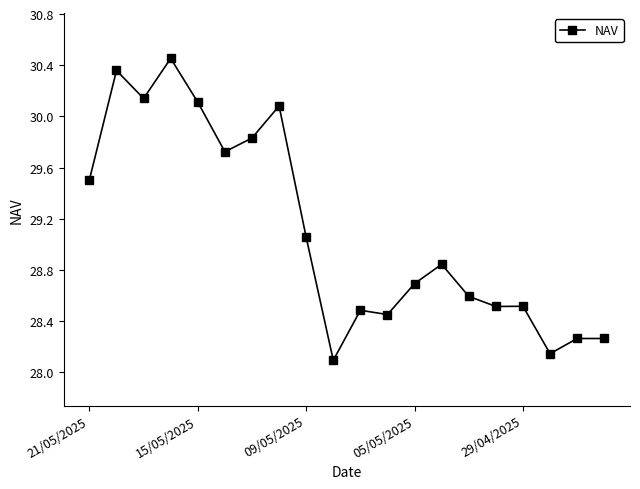

What is the difference between the maximum and minimum values?

2.4